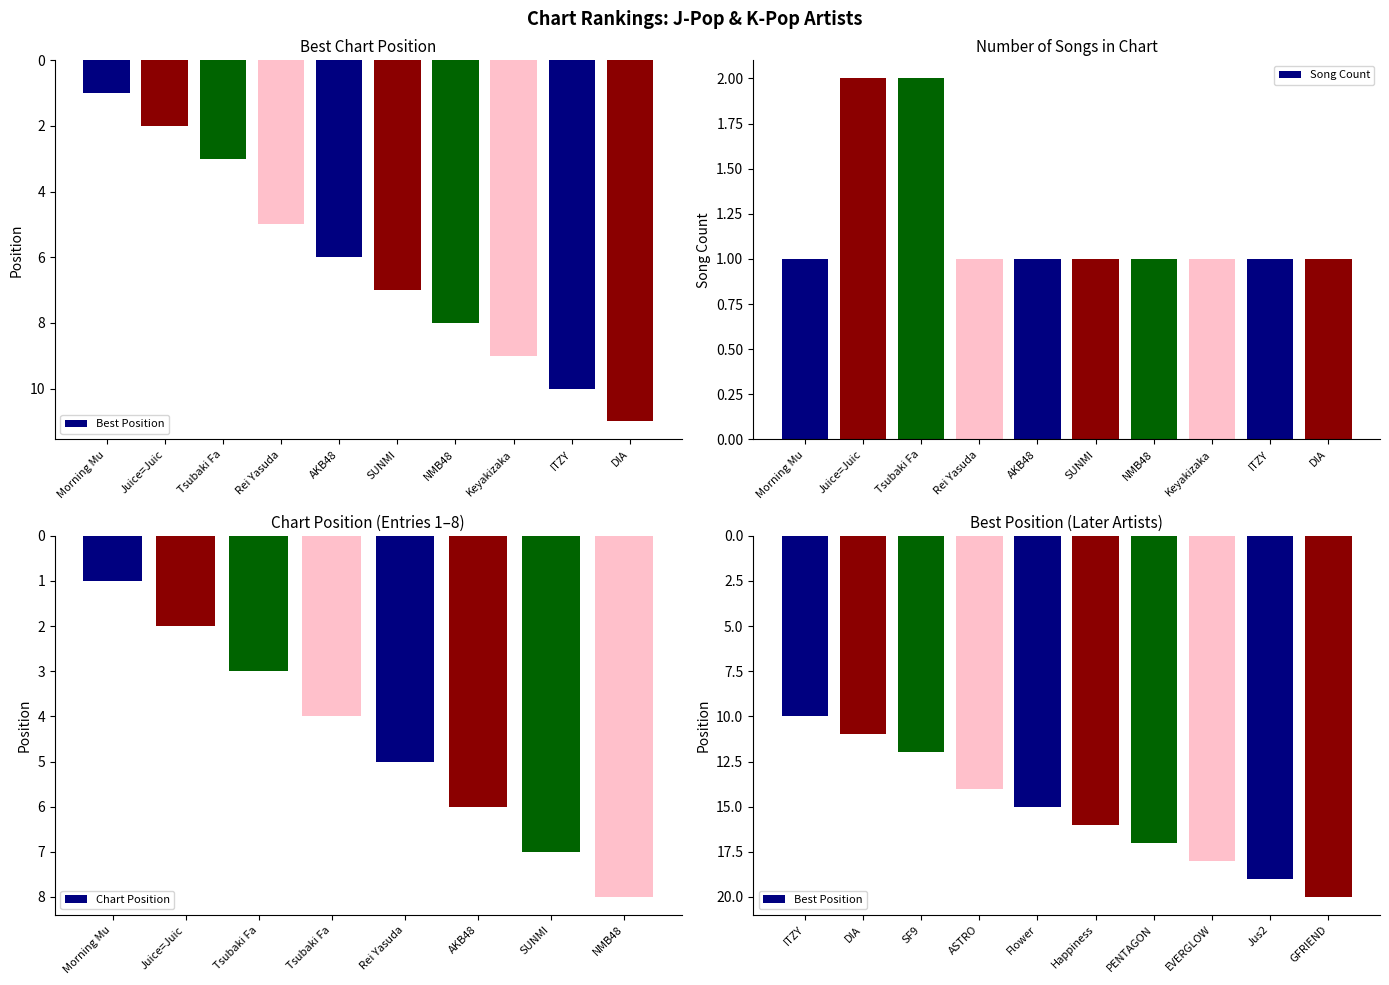

The Song Count series shows 2 at Juice=Juic. True or false?

True